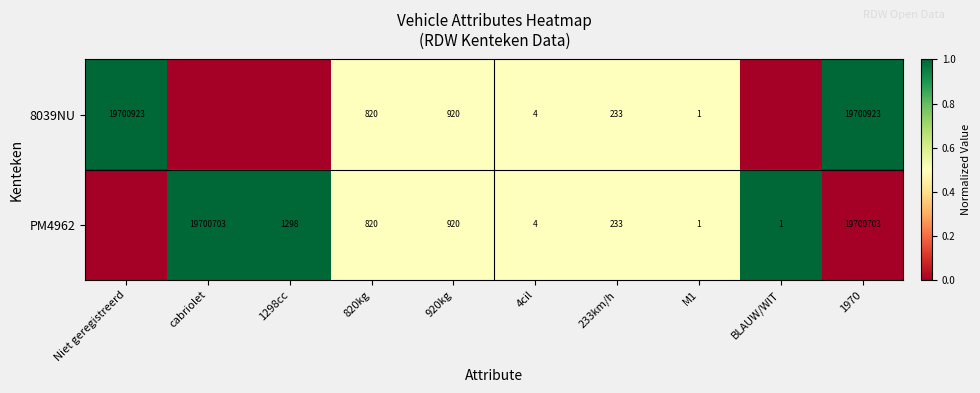

What is the difference between the PM4962 values at 820kg and 920kg?

100